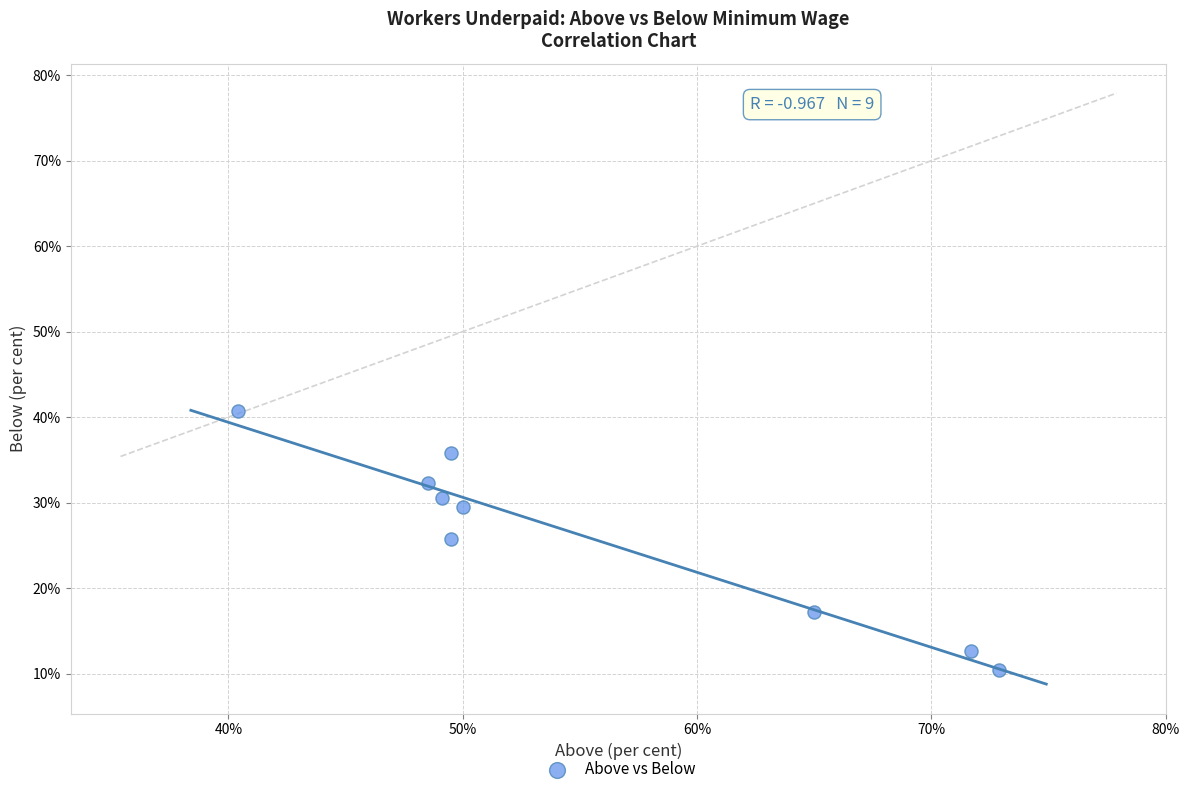

What is the average Y value?

26.1